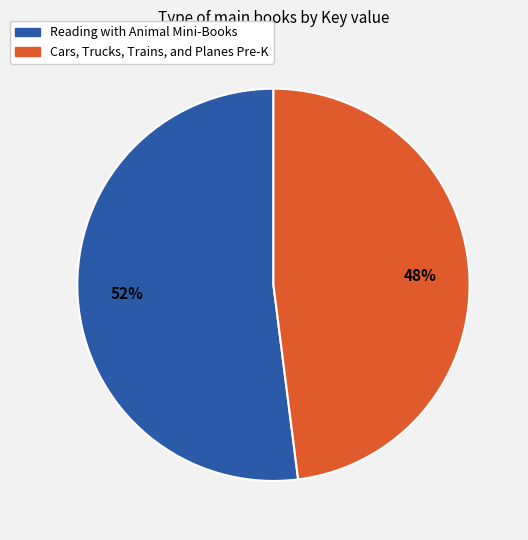

Rank the categories by value from lowest to highest.

Cars, Trucks, Trains, and Planes Pre-K, Reading with Animal Mini-Books